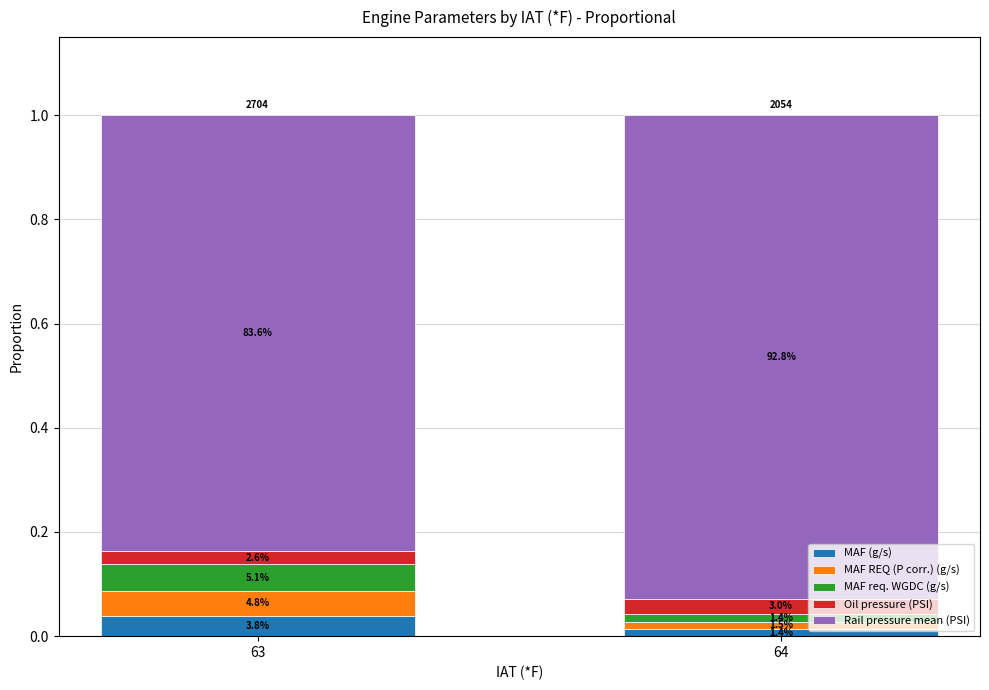

Does the chart contain any negative values?

No